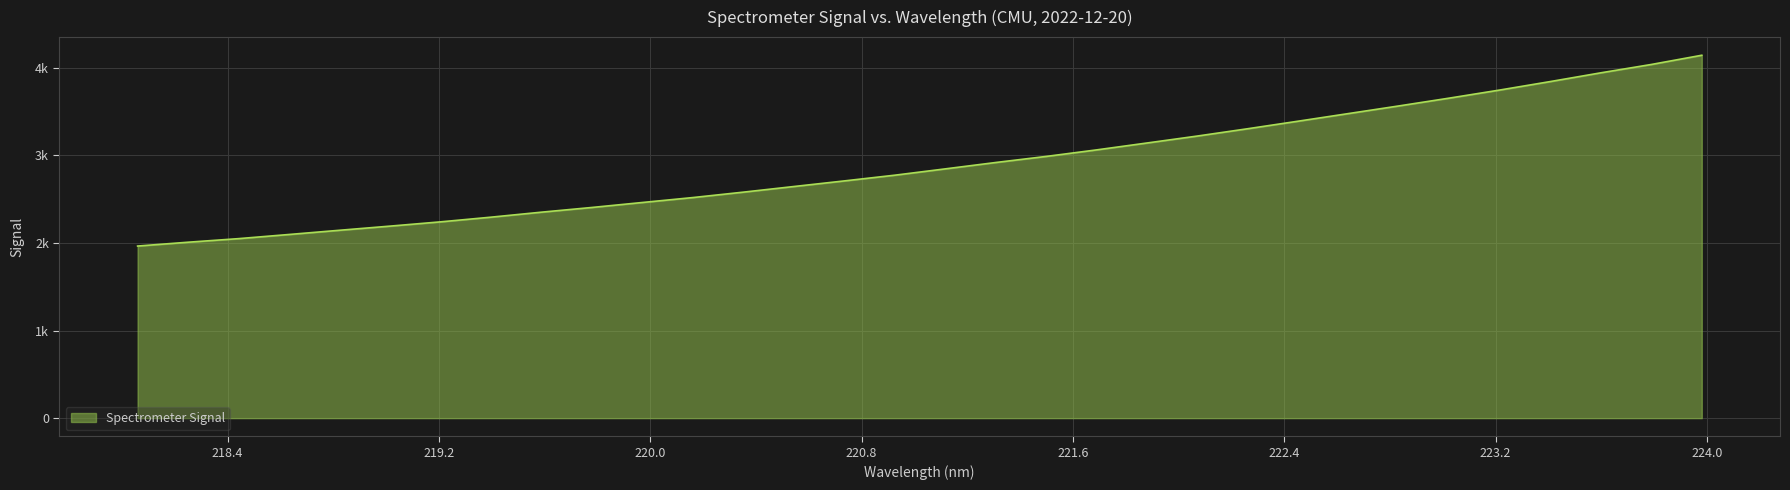

Does the chart have visible grid lines?

Yes